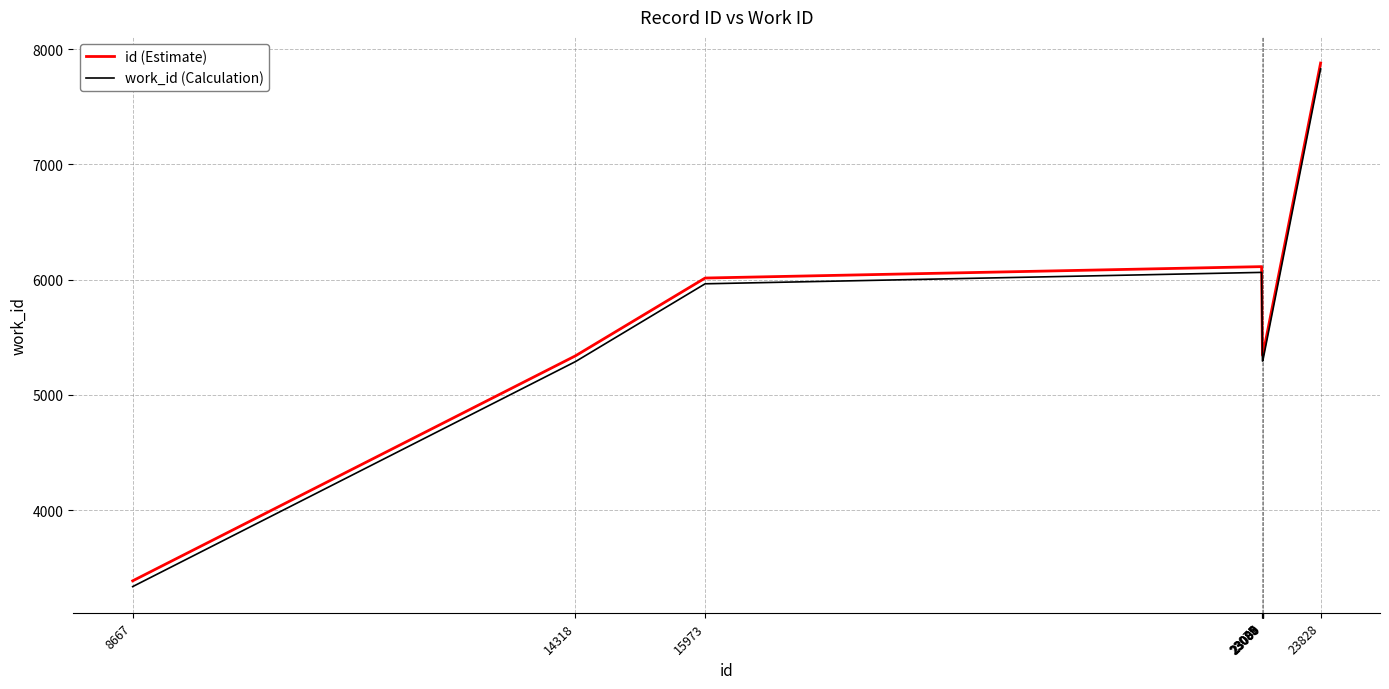

Rank the series by their average value, from highest to lowest.

id (Estimate), work_id (Calculation)